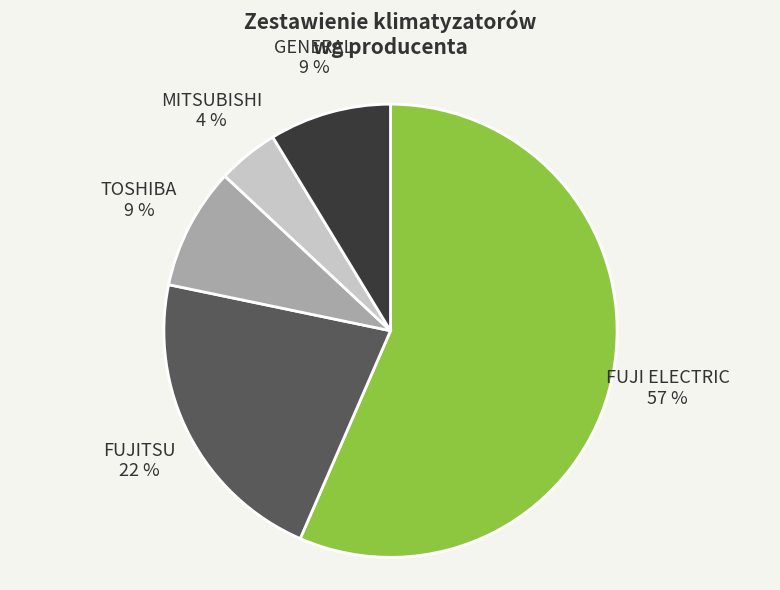

To the nearest percent, what is the difference between the largest and smallest slice percentages?

52%